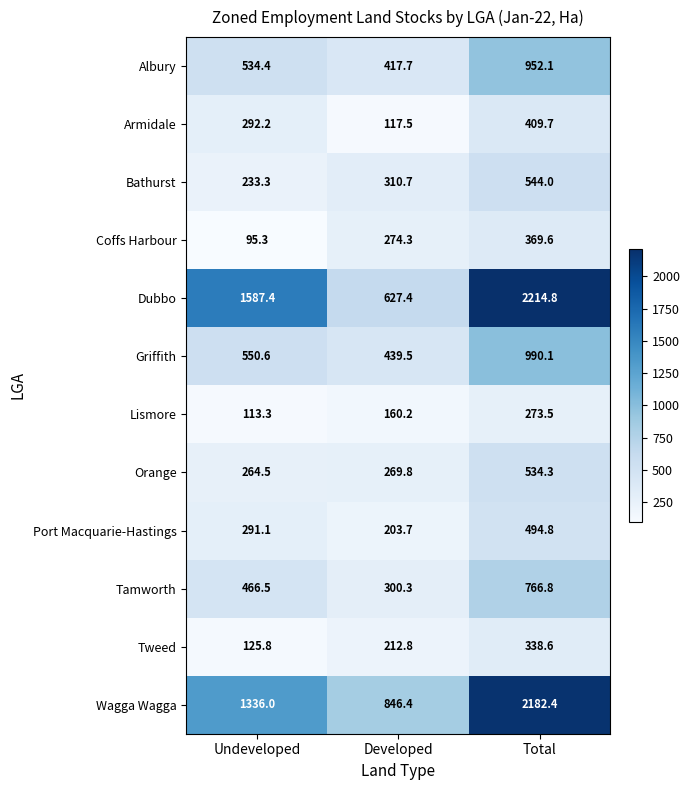

Which series has the widest spread of values?

Dubbo